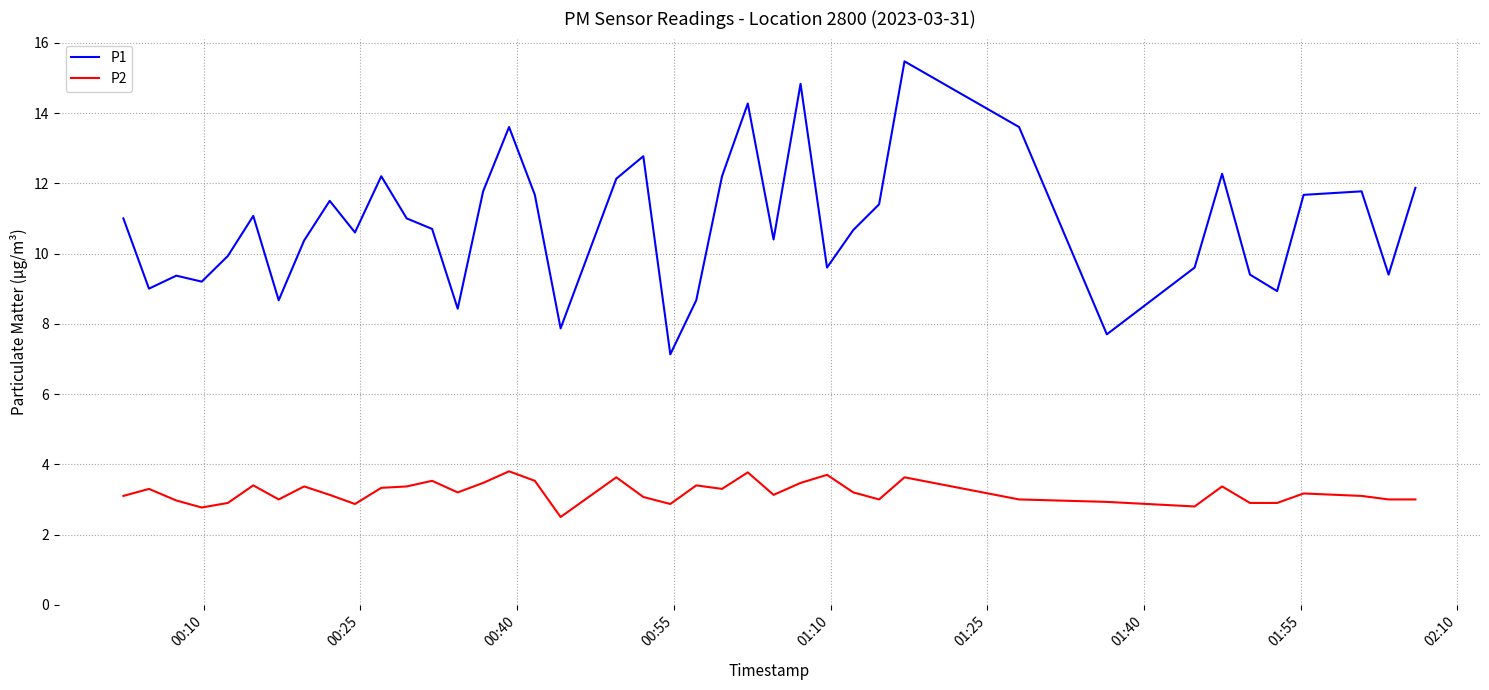

True or false: P1 and P2 cross at least once.

False